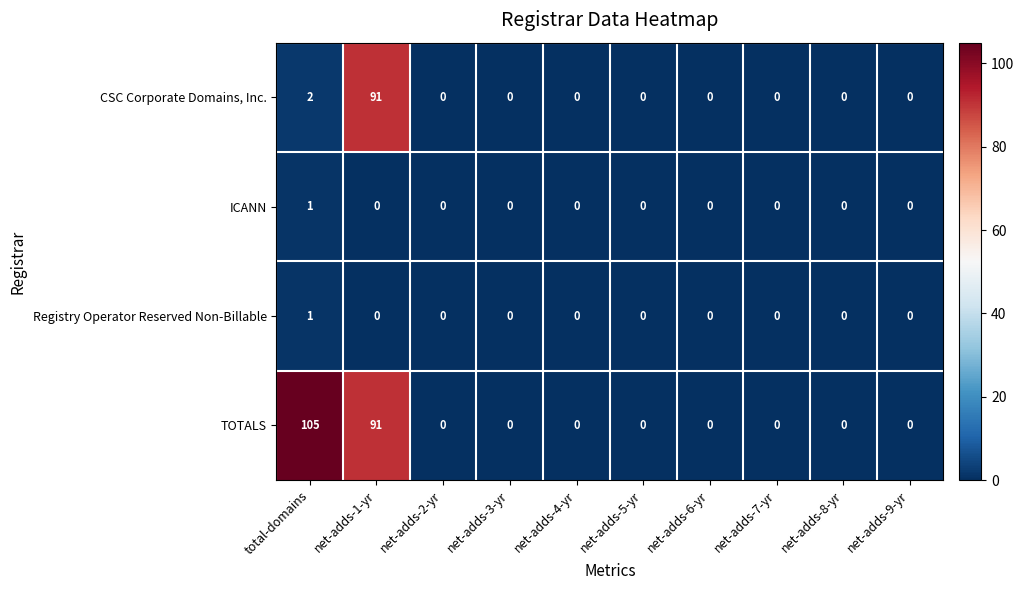

What is the sum of the CSC Corporate Domains, Inc. values at net-adds-7-yr and net-adds-1-yr?

91